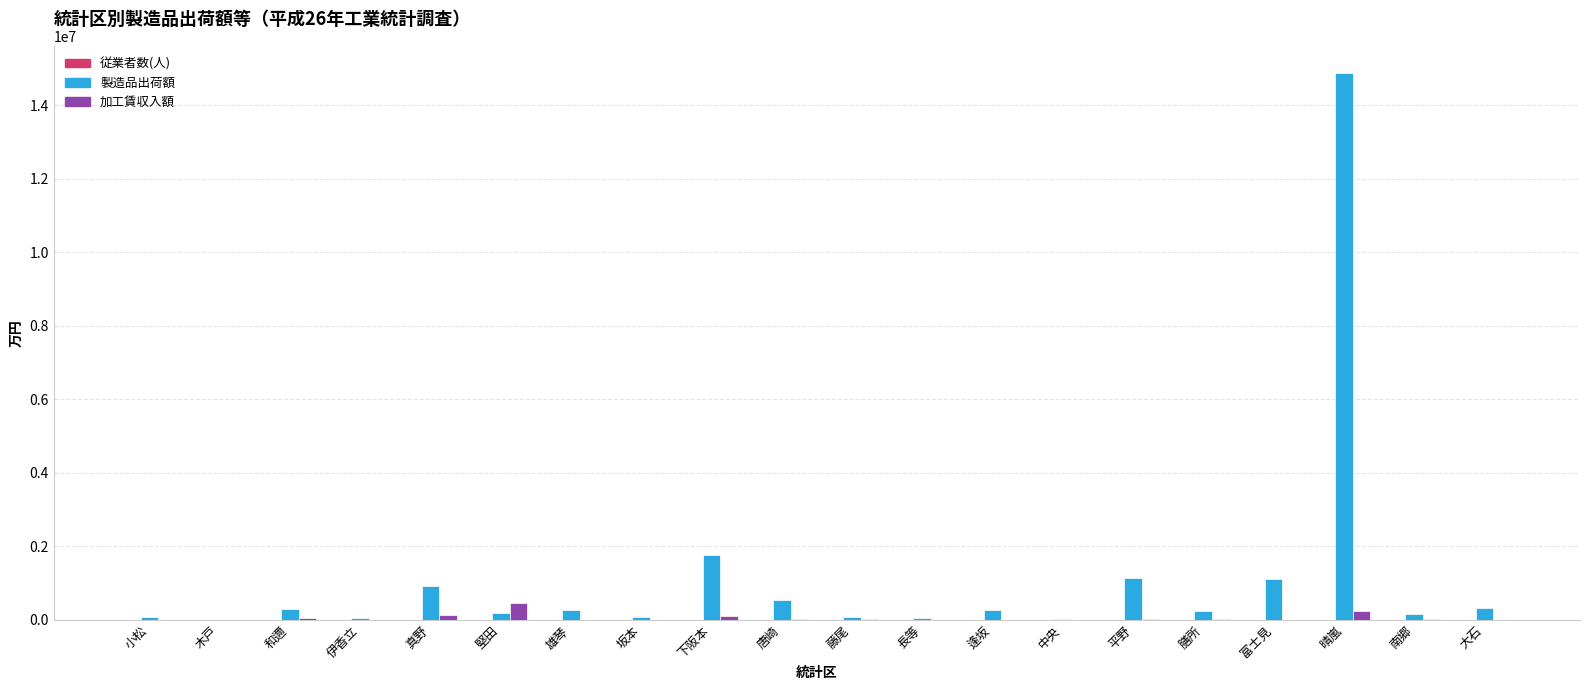

At which label does 加工賃収入額 reach its peak?

堅田